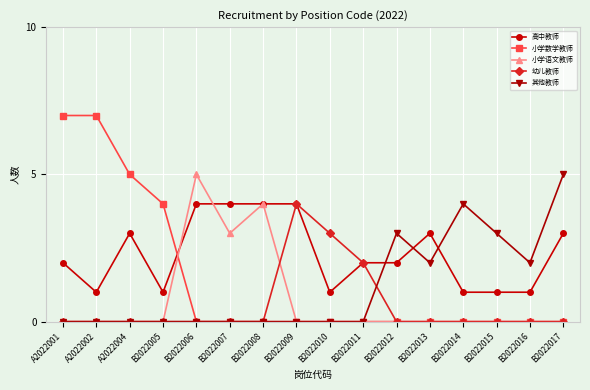

Which series has the largest total across all categories?

高中教师